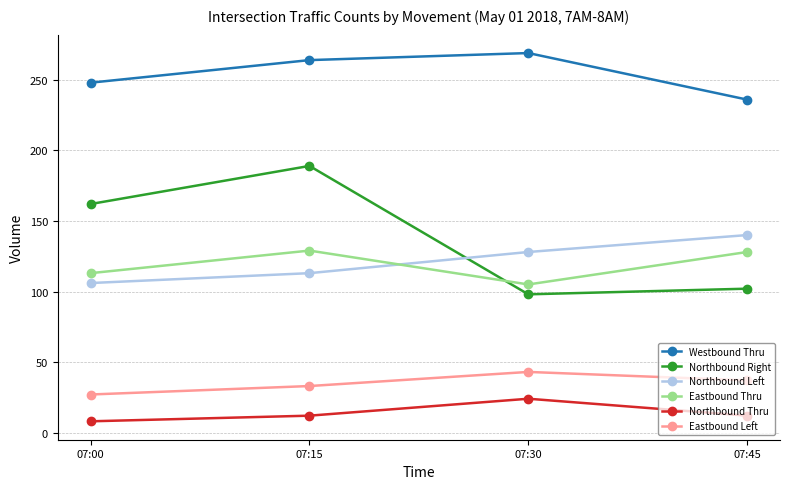

What is the value of the Eastbound Thru point at the 3rd from the left?

105